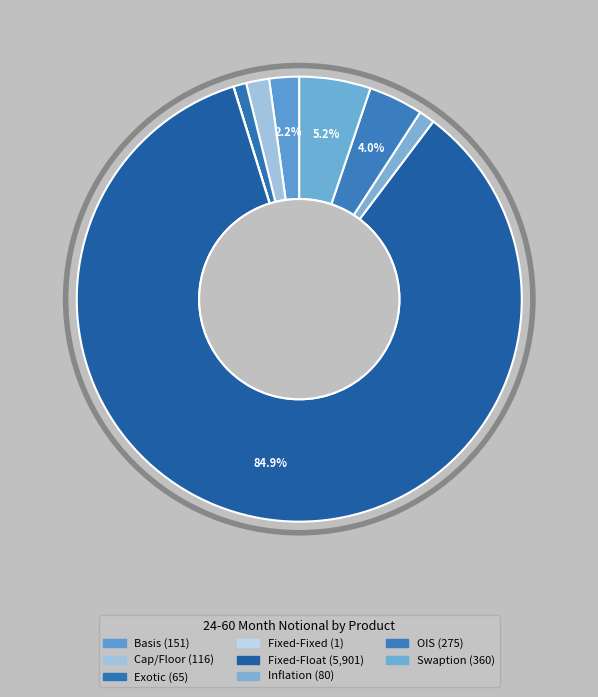

What is the majority slice?

Fixed-Float